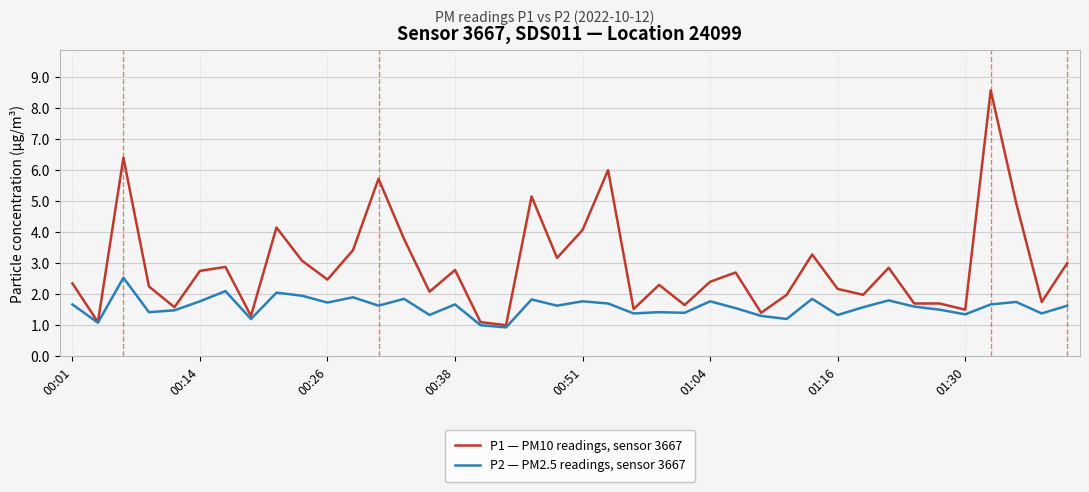

Which series has the largest total across all categories?

P1 — PM10 readings, sensor 3667